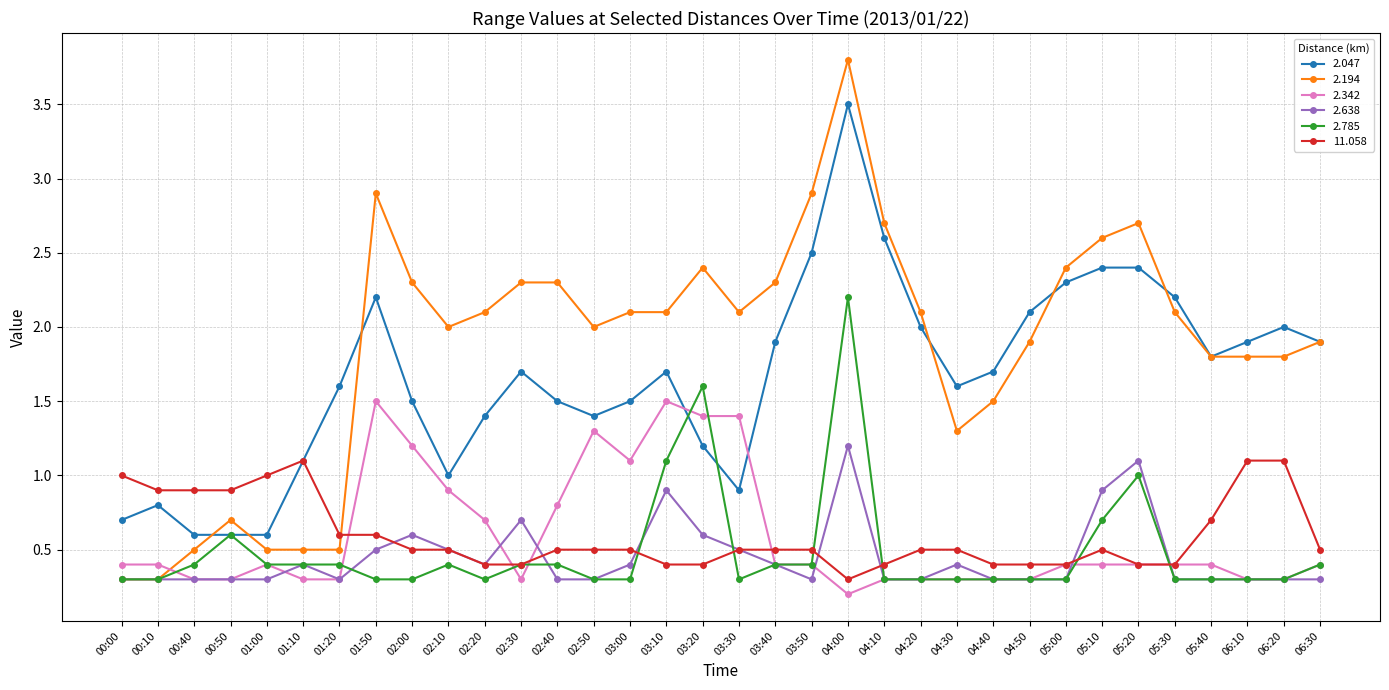

What are all the series names shown in the legend?

2.047, 2.194, 2.342, 2.638, 2.785, 11.058